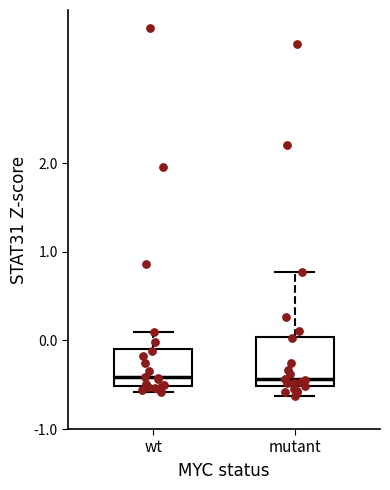

Where does the upper whisker of the box for mutant end on the y-axis? The values are not printed on the chart, so give them approximately, as read against the axis.

0.8